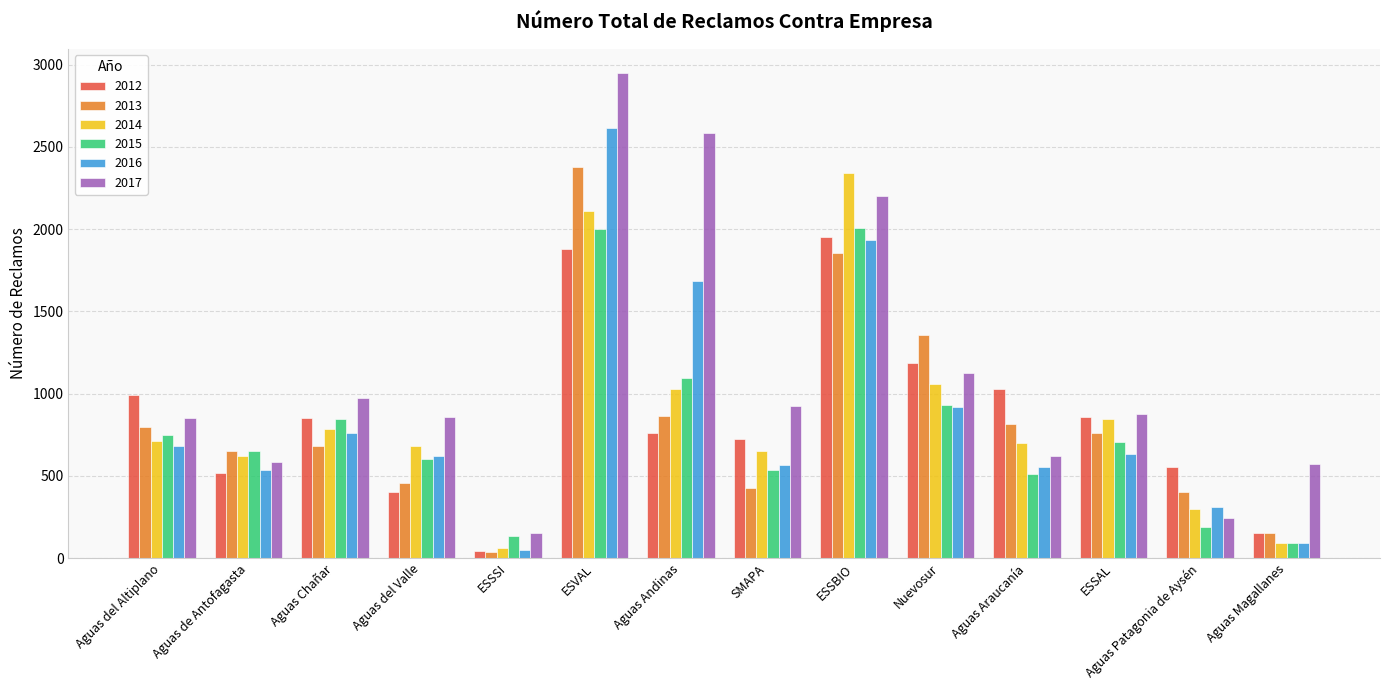

Which series has the widest spread of values?

2017